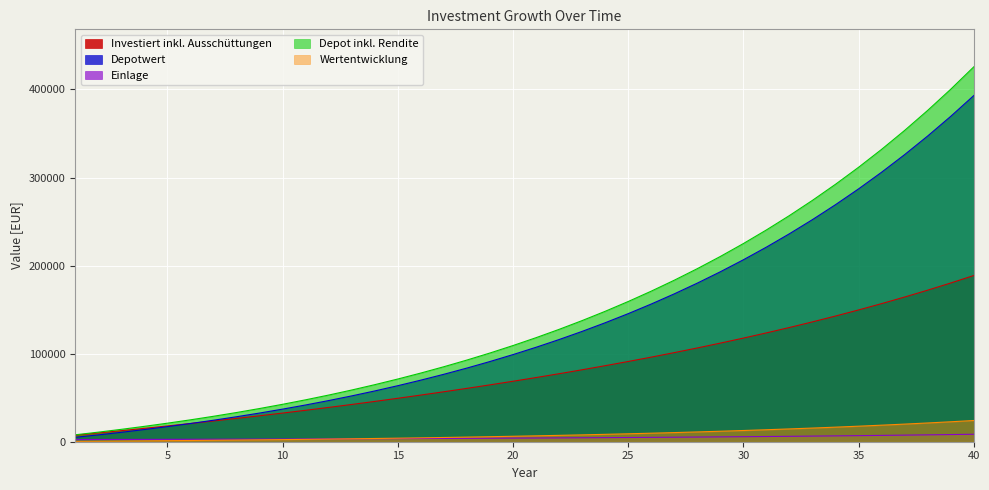

At which category does the chart reach its peak across all series?

40